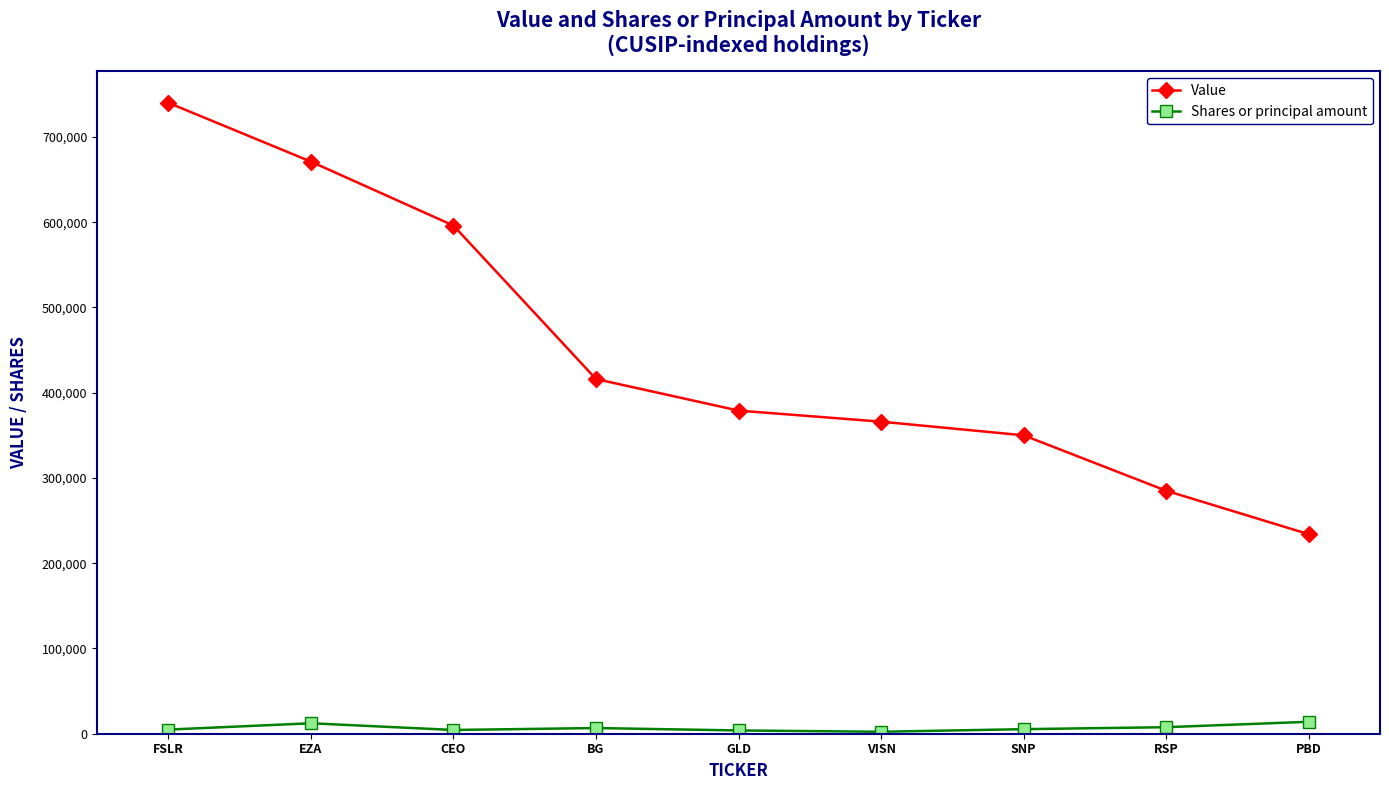

Between CEO and GLD, which series saw the biggest shift?

Value